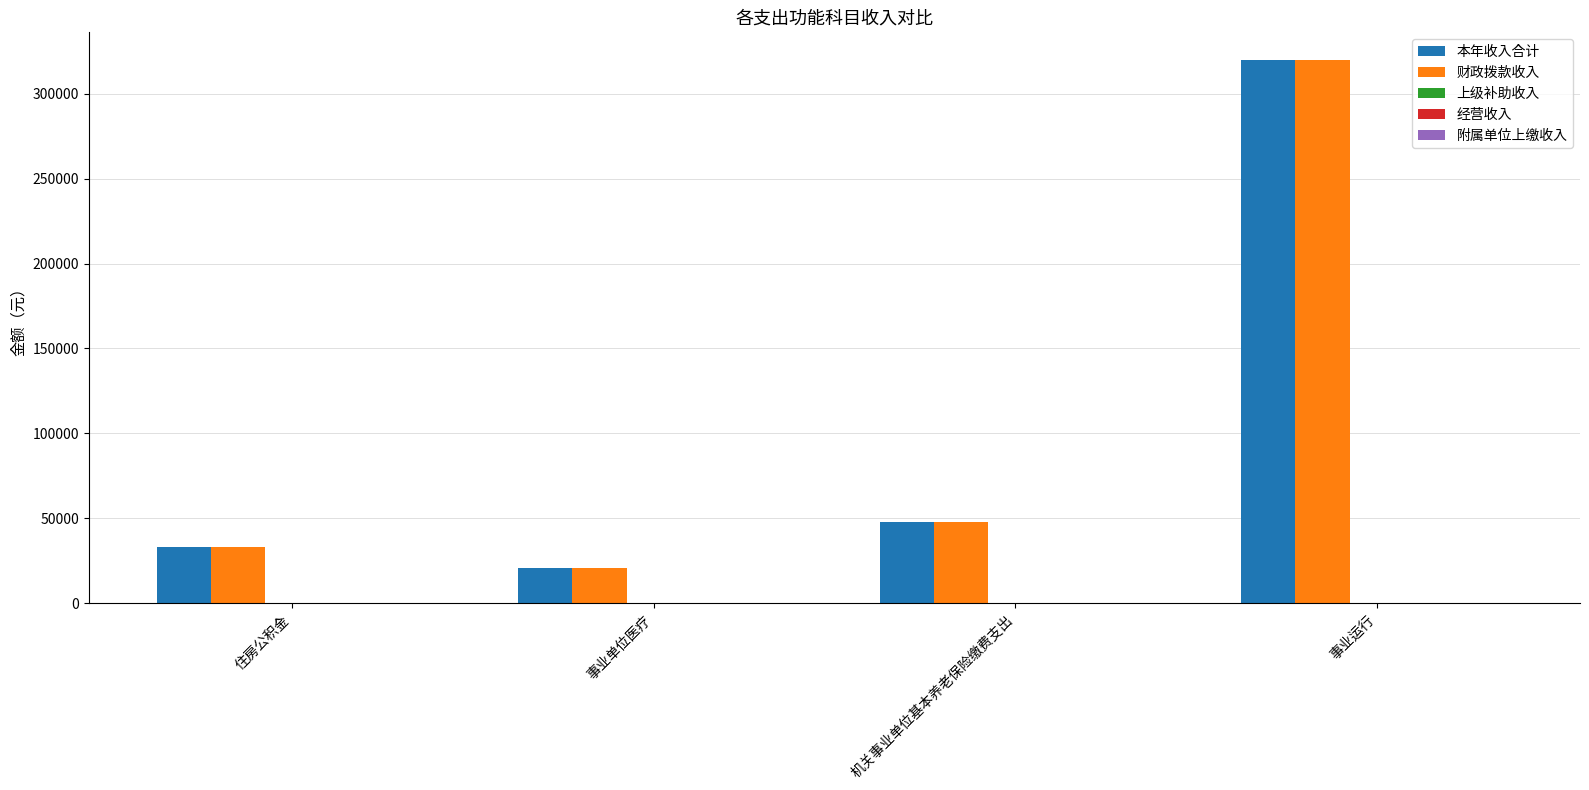

Rank the categories by 财政拨款收入 value from lowest to highest.

事业单位医疗, 住房公积金, 机关事业单位基本养老保险缴费支出, 事业运行